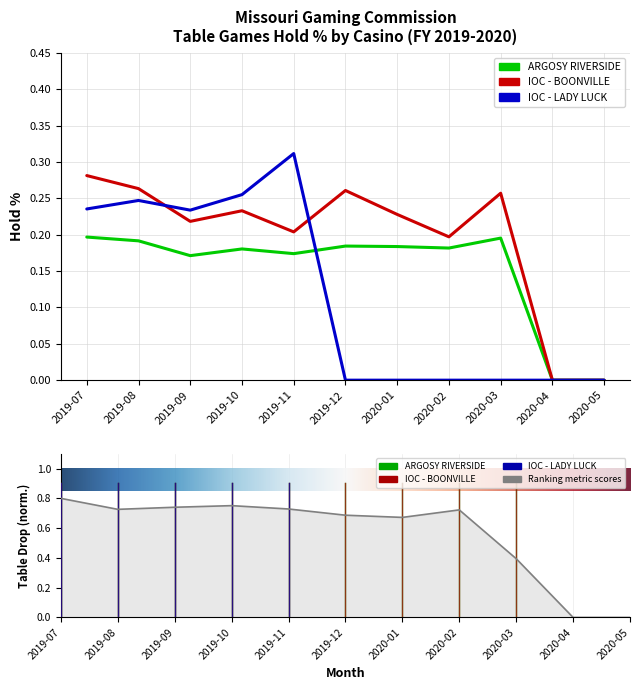

Reading left to right, what are all the values shown in this chart?

ARGOSY RIVERSIDE - Hold %: 2019-07=0.2	2019-08=0.2	2019-09=0.2	2019-10=0.2	2019-11=0.2	2019-12=0.2	2020-01=0.2	2020-02=0.2	2020-03=0.2	2020-04=0.0	2020-05=0.0
IOC - BOONVILLE - Hold %: 2019-07=0.3	2019-08=0.3	2019-09=0.2	2019-10=0.2	2019-11=0.2	2019-12=0.3	2020-01=0.2	2020-02=0.2	2020-03=0.3	2020-04=0.0	2020-05=0.0
IOC - LADY LUCK - Hold %: 2019-07=0.2	2019-08=0.2	2019-09=0.2	2019-10=0.3	2019-11=0.3	2019-12=0.0	2020-01=0.0	2020-02=0.0	2020-03=0.0	2020-04=0.0	2020-05=0.0